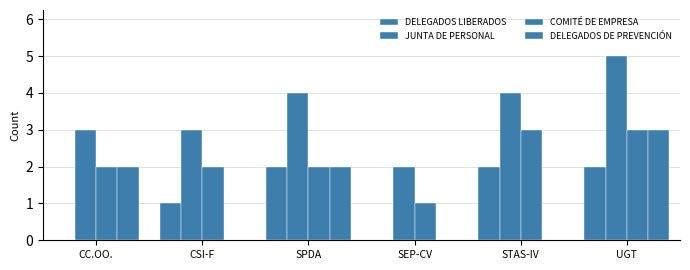

How many groups of bars are there?

6